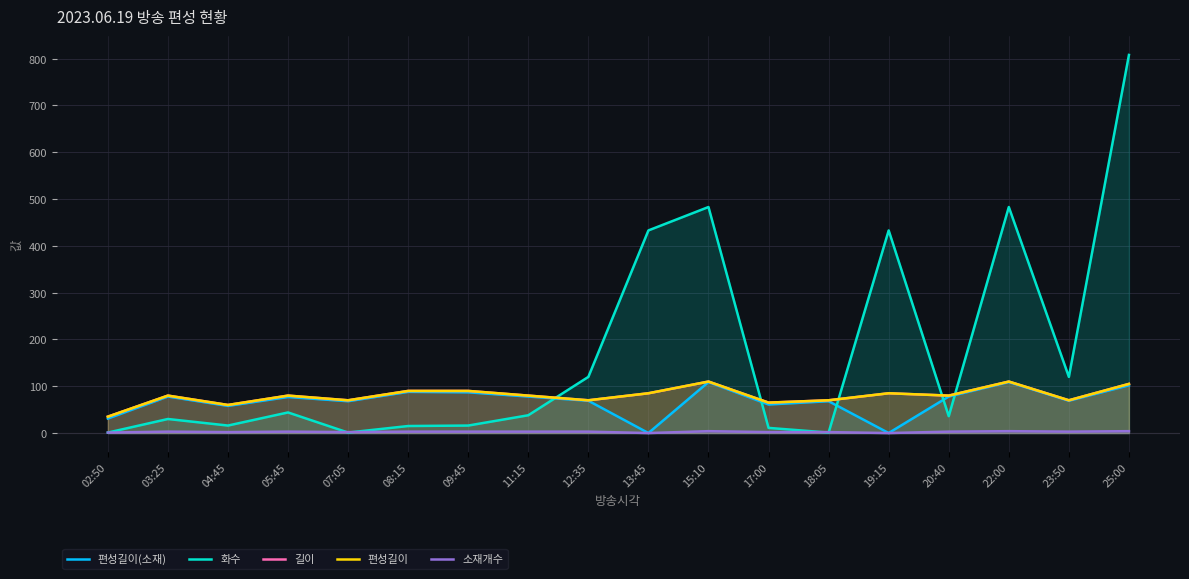

What is the sum of the 소재개수 values at 19:15 and 22:00?

4